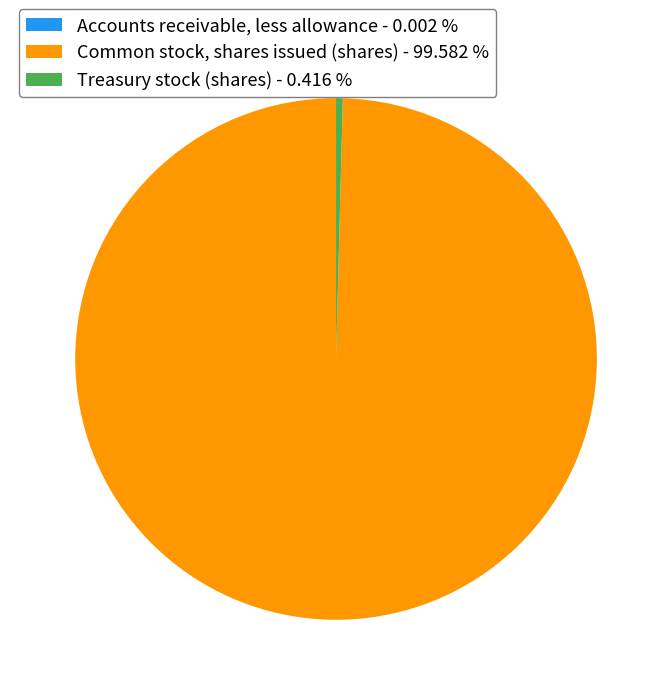

Does Common stock, shares issued (shares) - 99.582 % represent more than half of the total?

Yes